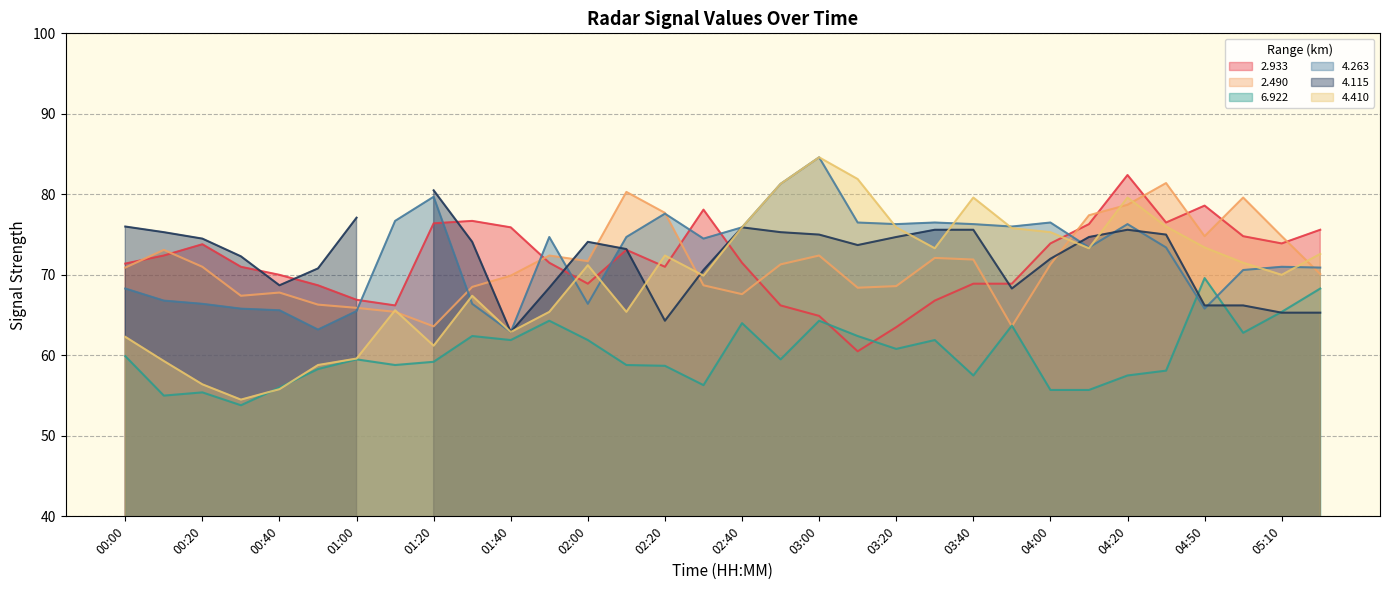

True or false: 6.922 has a value of 22.8 at 02:20.

False